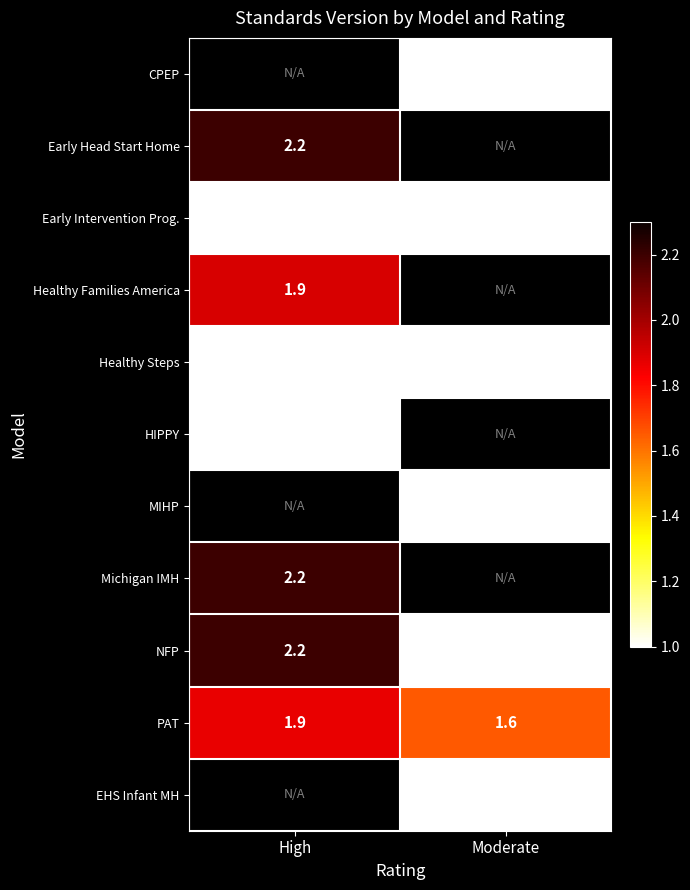

Rank the categories by PAT value from lowest to highest.

Moderate, High